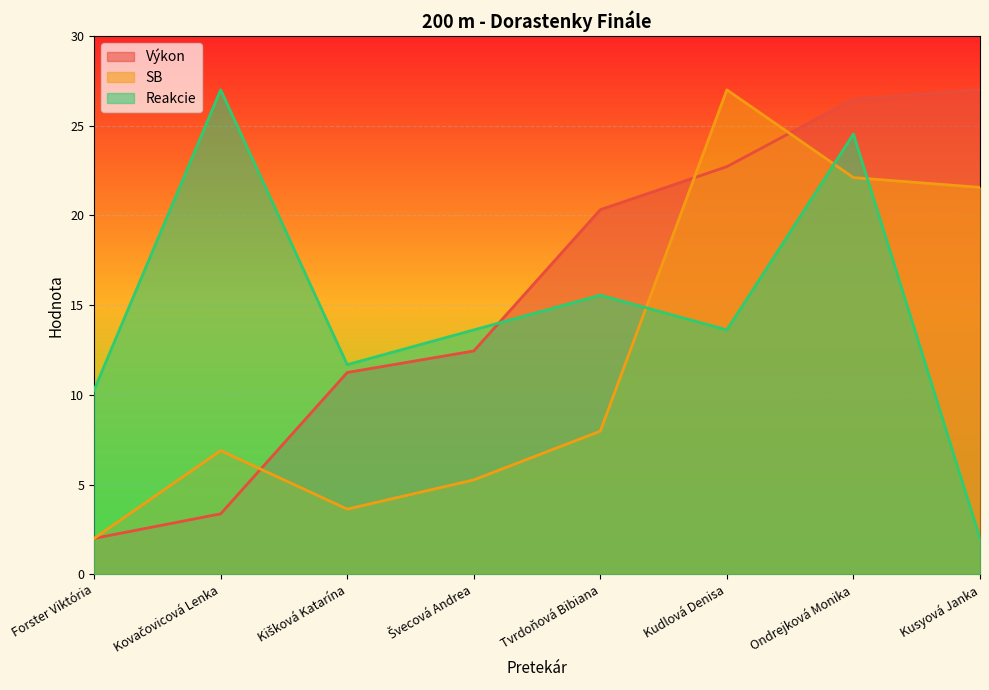

Which series has the widest spread of values?

Výkon